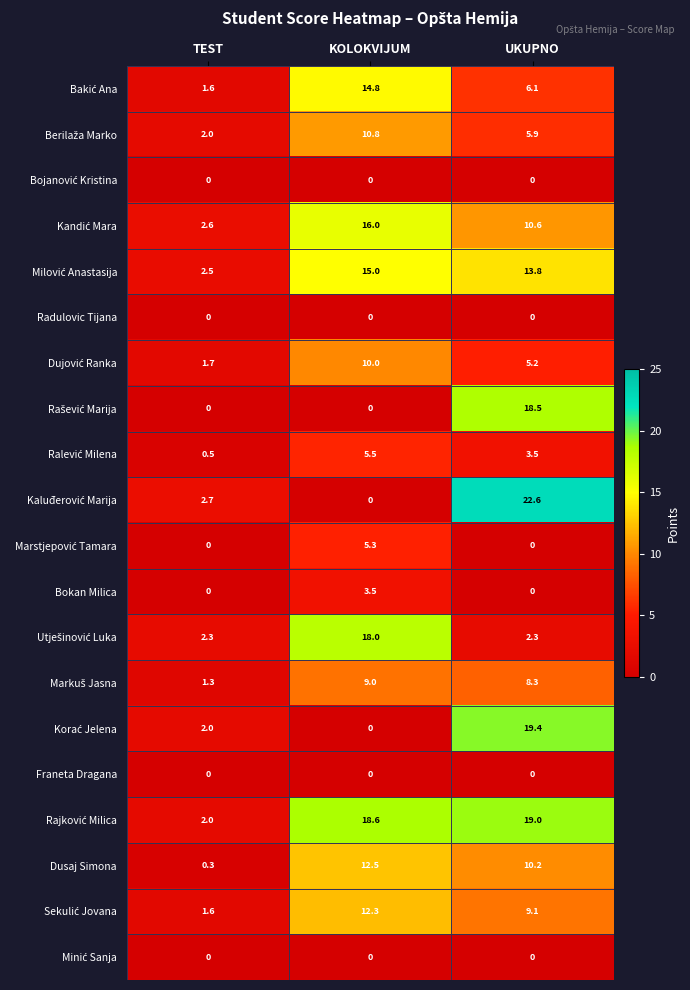

At which label does Dusaj Simona first exceed 10?

KOLOKVIJUM